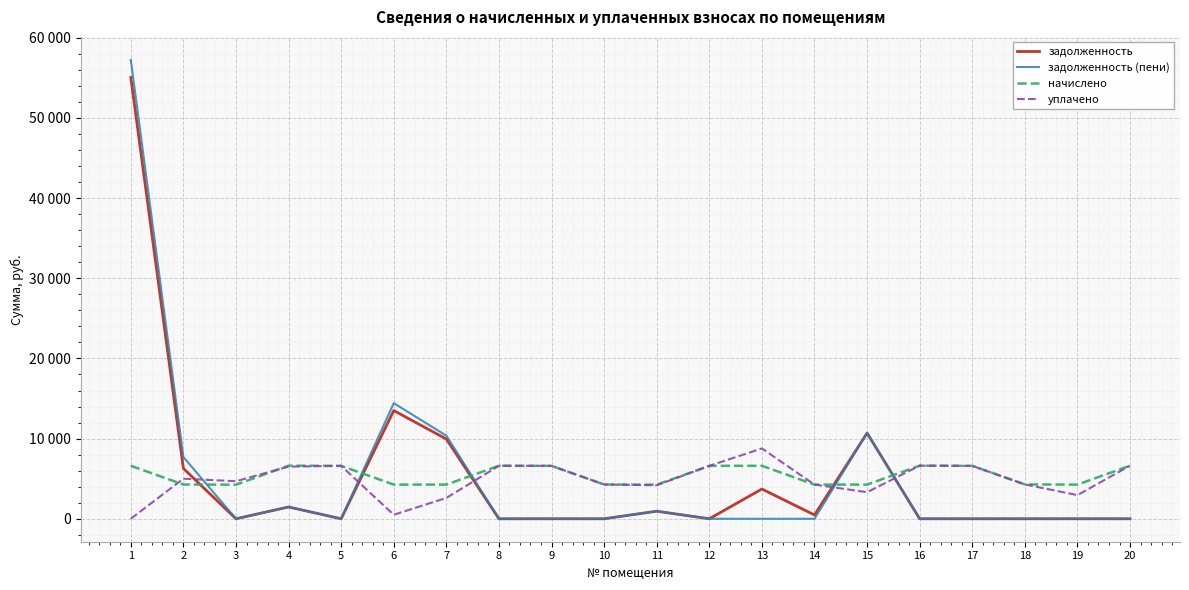

Read the задолженность value at 1.

55046.6